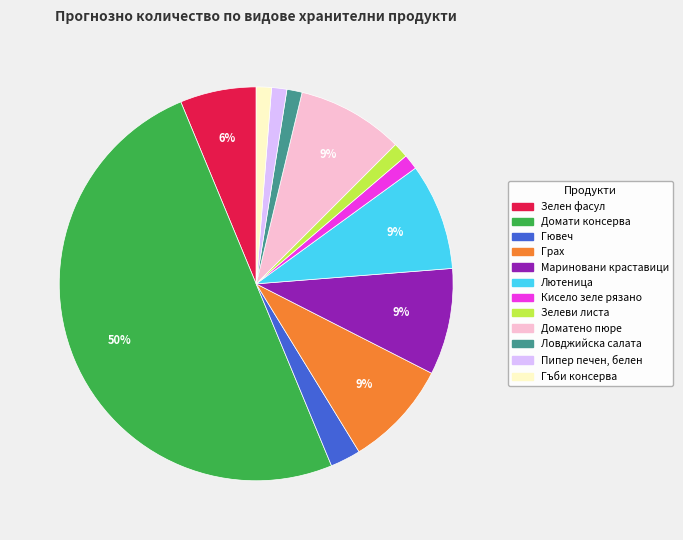

To the nearest percent, what percentage of the pie is Кисело зеле рязано?

1%